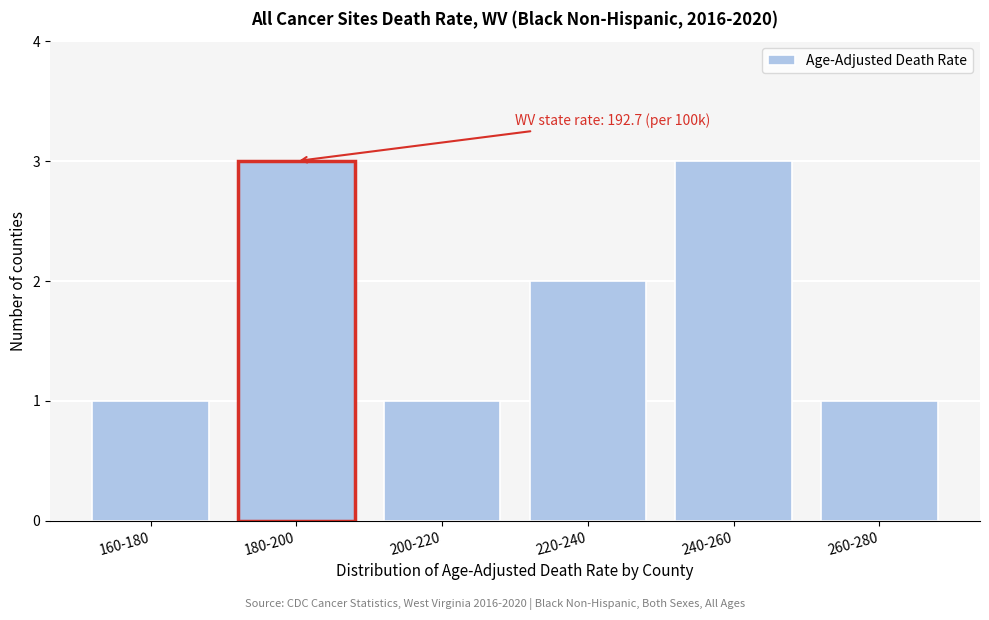

Reading left to right, list all the values displayed in this chart.

1	3	1	2	3	1